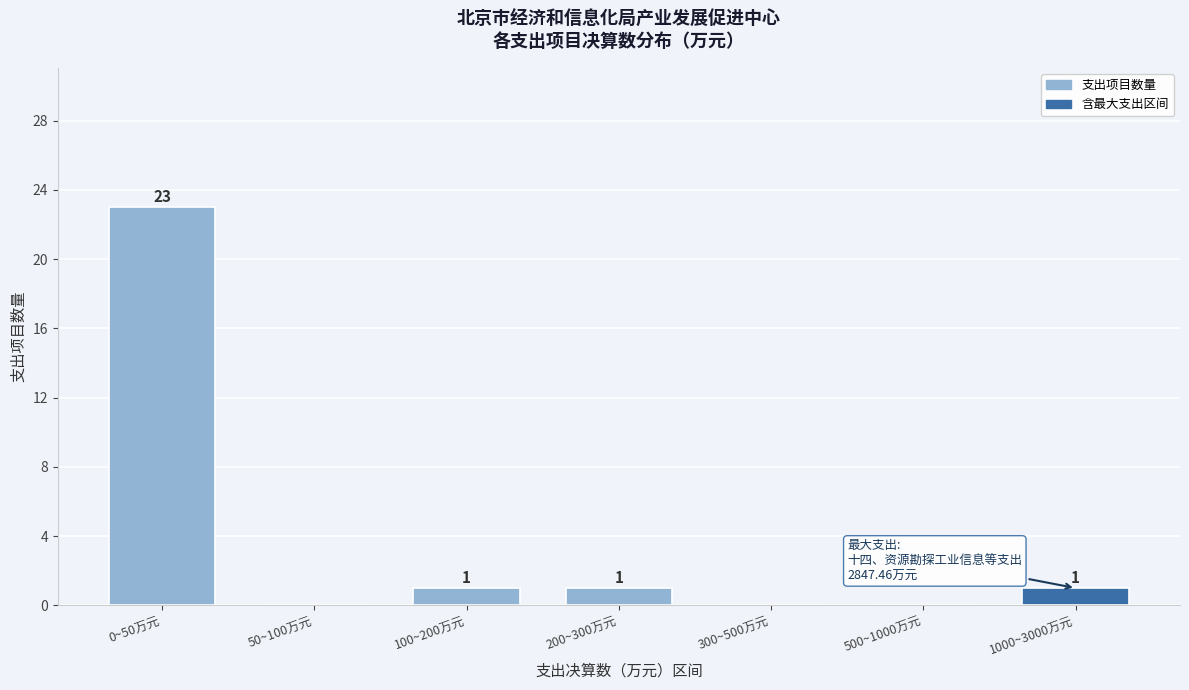

Reading left to right, transcribe all the data shown in this chart.

0~50万元=23	50~100万元=0	100~200万元=1	200~300万元=1	300~500万元=0	500~1000万元=0	1000~3000万元=1